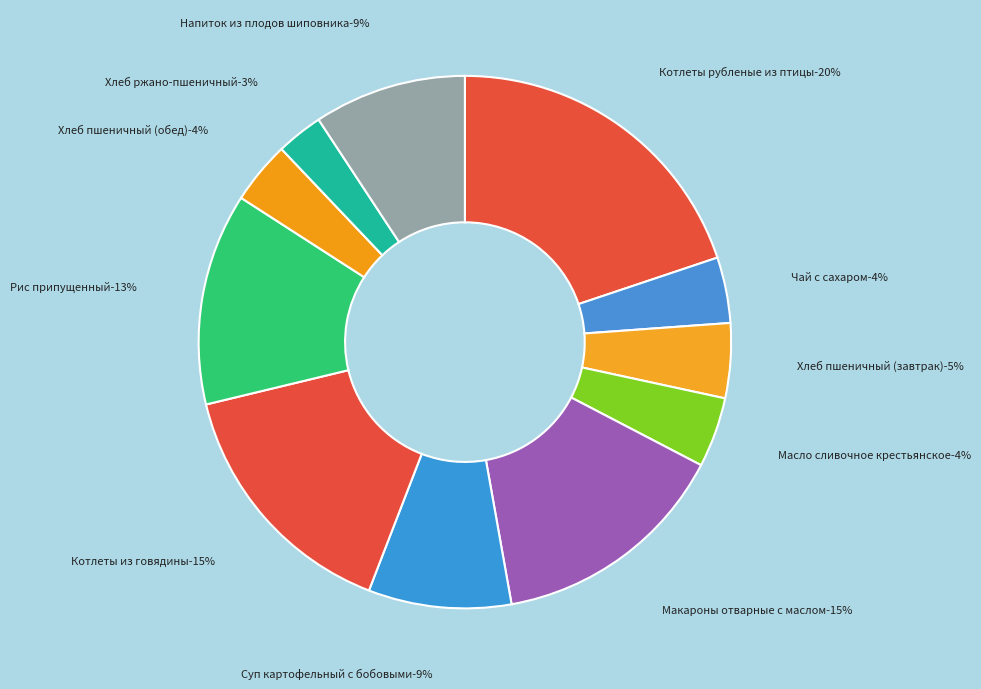

Does Чай с сахаром account for over 50% of the chart?

No